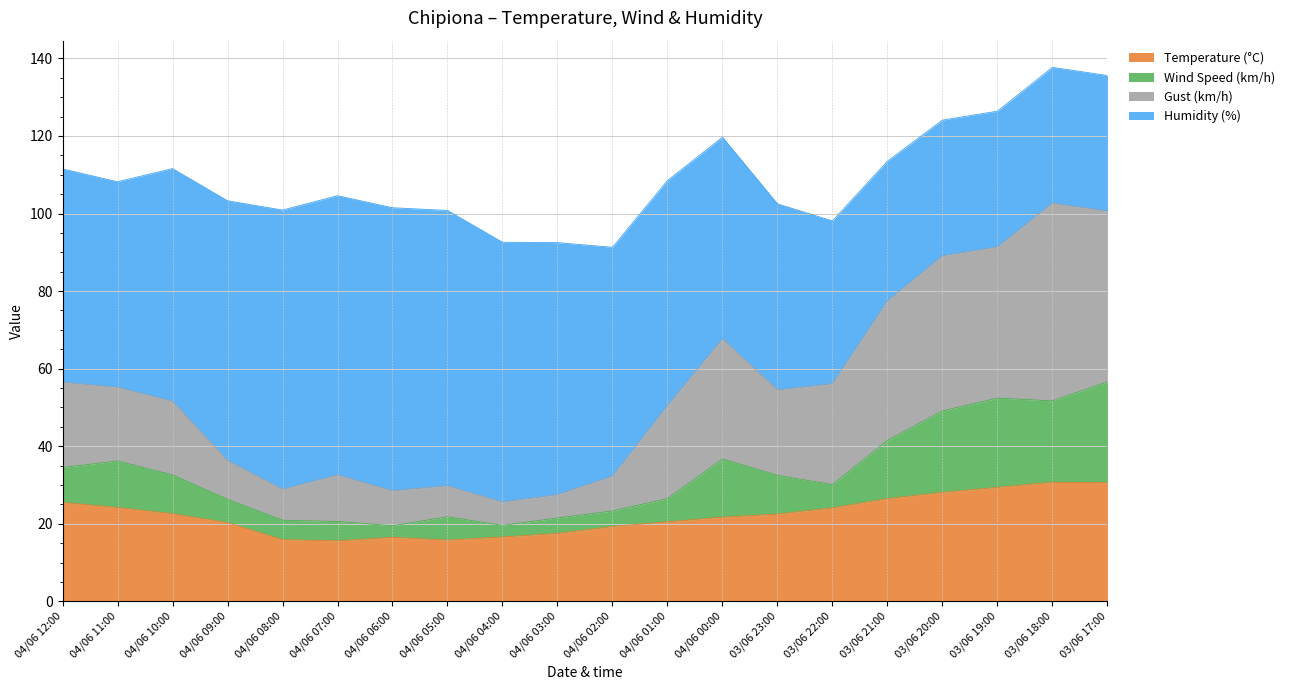

Which series has the largest range (max minus min)?

Gust (km/h)